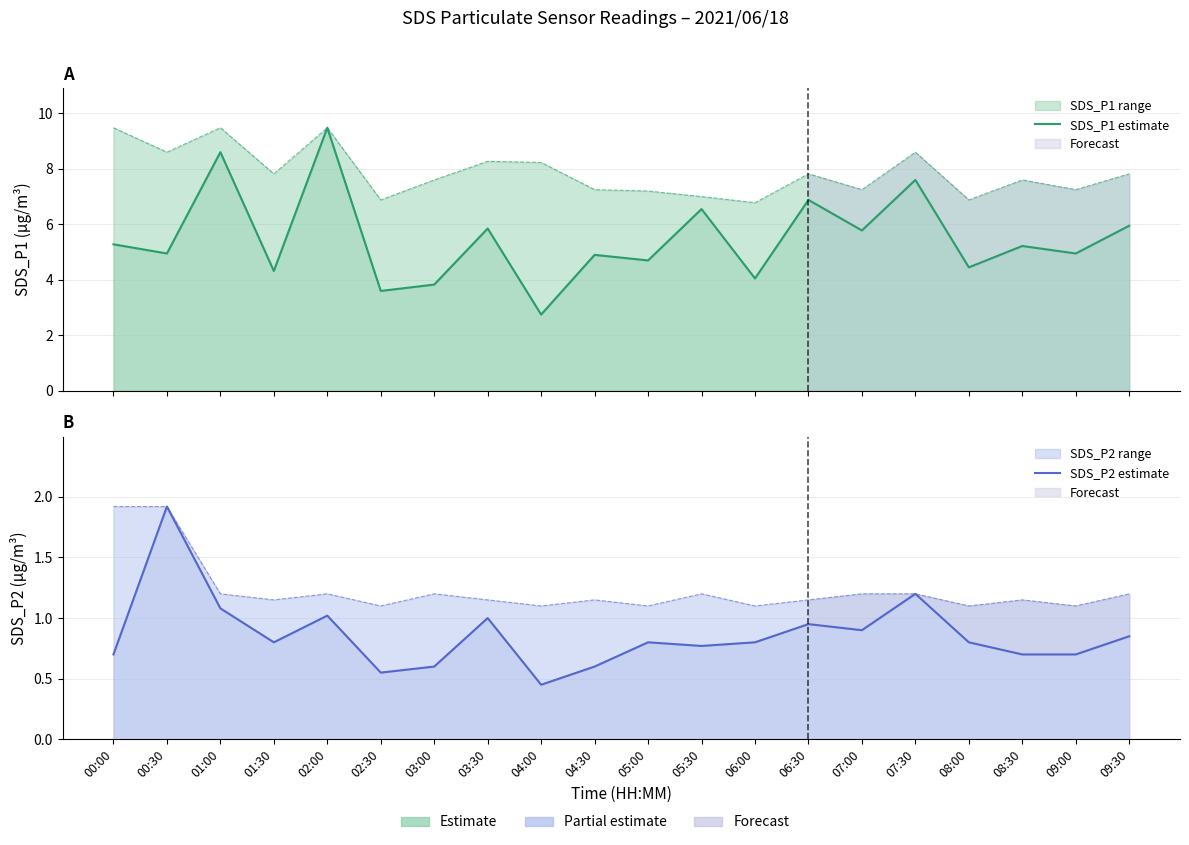

At which category does the chart reach its peak across all series?

02:00